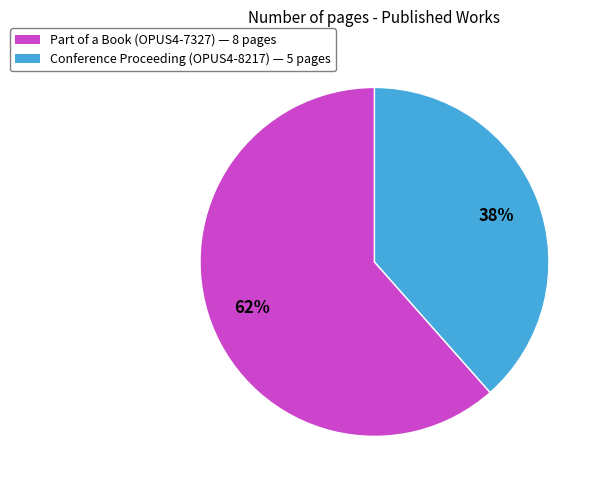

To the nearest percent, what is the average slice percentage?

50%